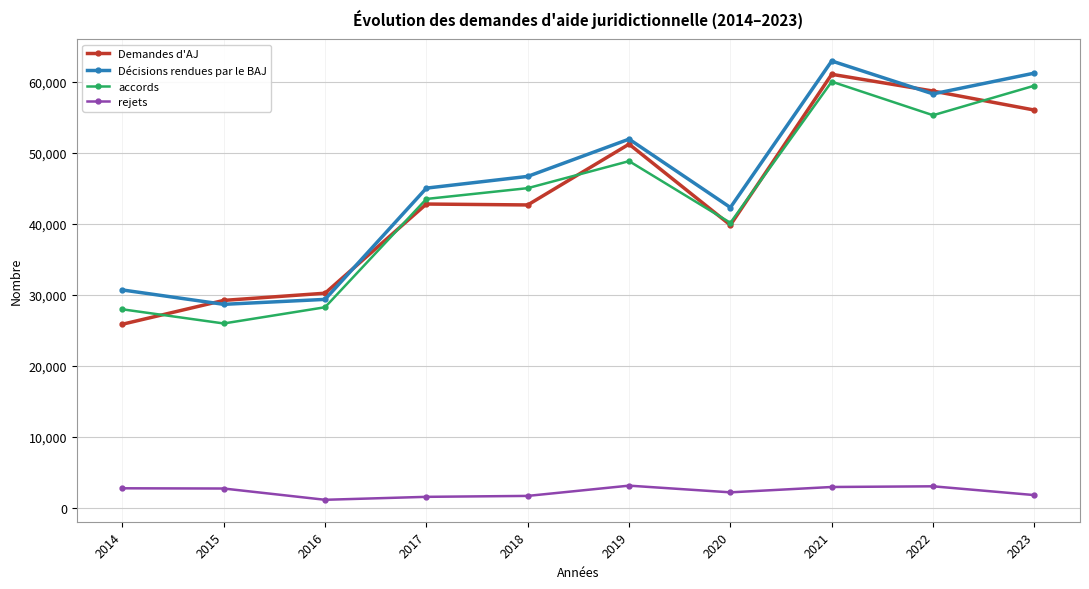

Which series has the widest spread of values?

Demandes d'AJ